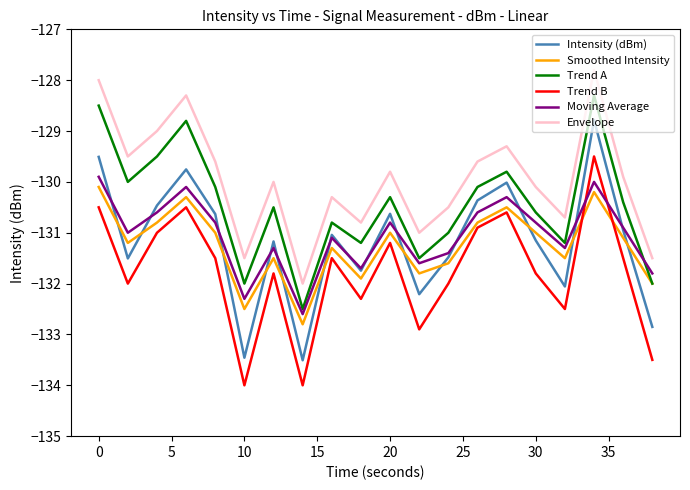

Which series has the widest spread of values?

Intensity (dBm)